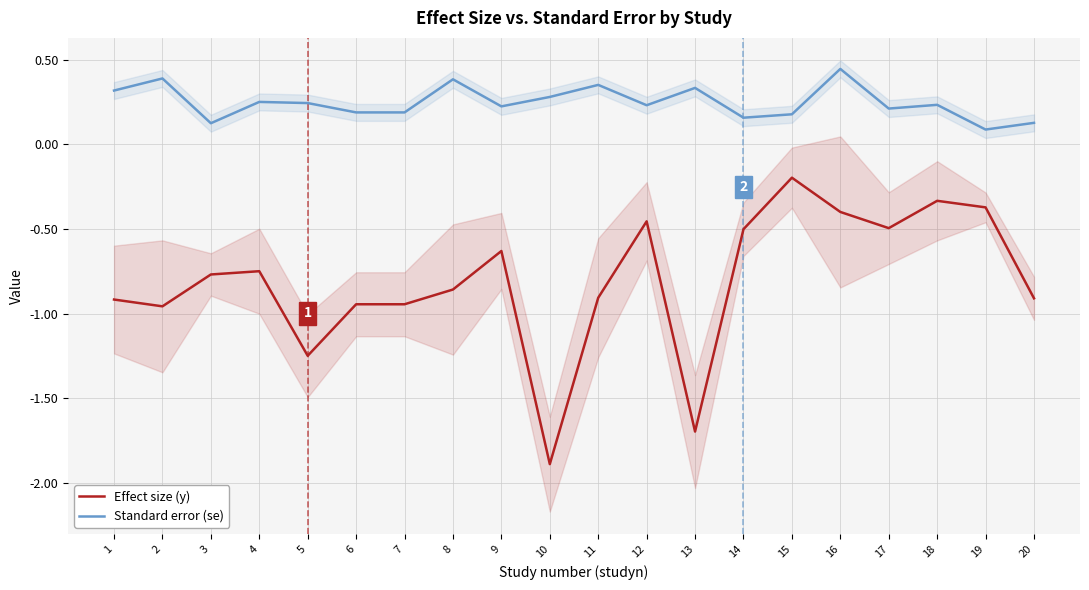

The value of Standard error (se) at 11 is 0.1. True or false?

False